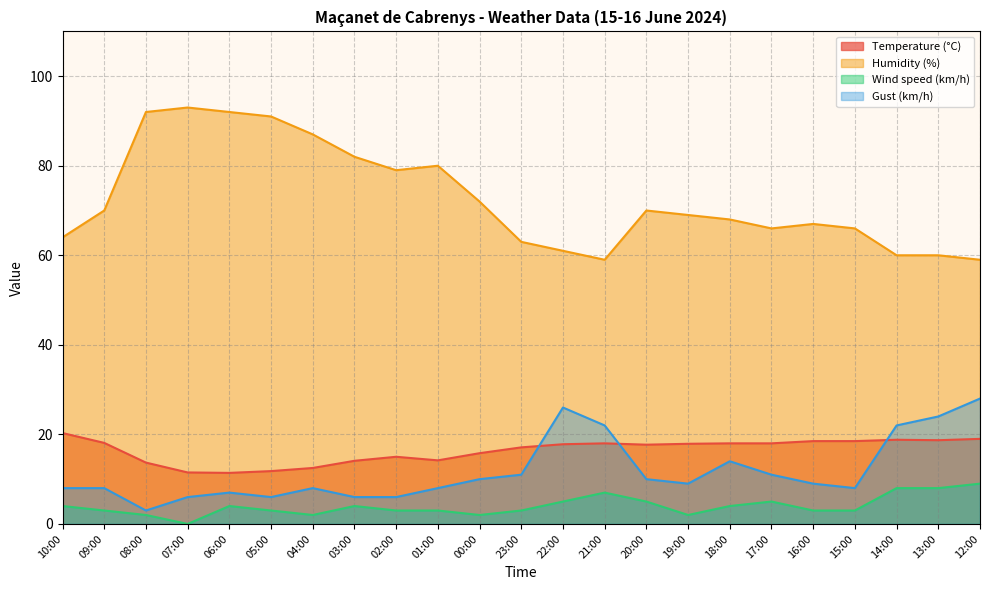

Rank the series at 22:00 from highest to lowest value.

Humidity (%), Gust (km/h), Temperature (°C), Wind speed (km/h)